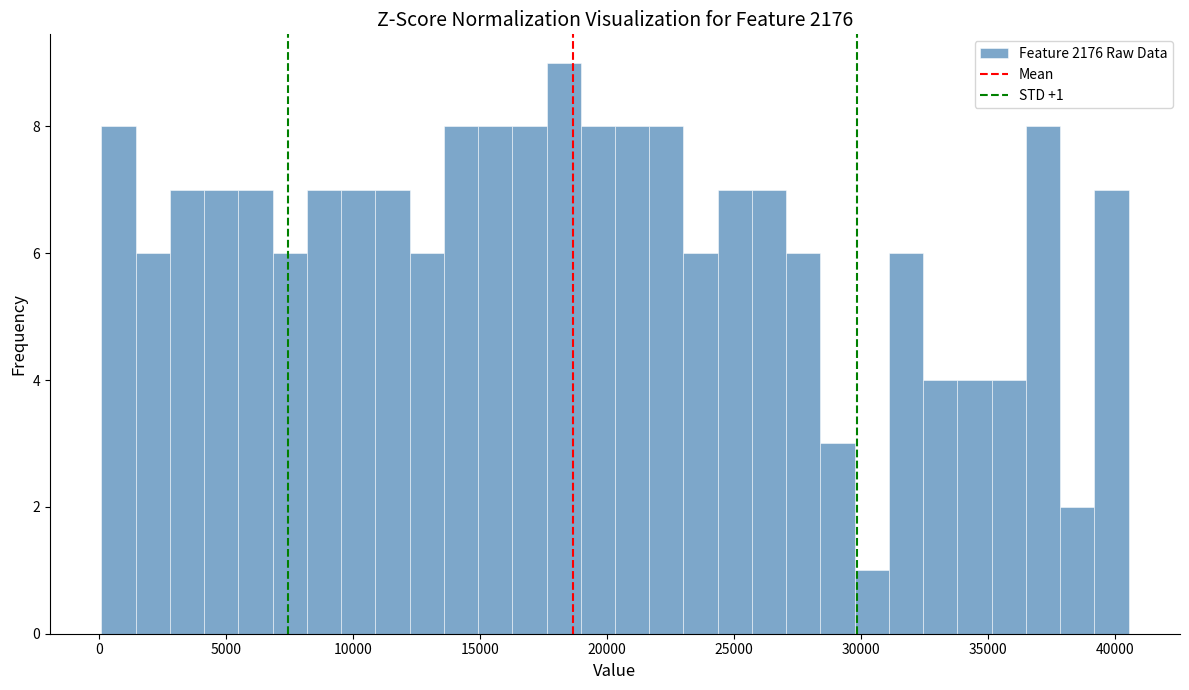

Read against the x-axis, roughly where is the centre of the tallest bar?

18500